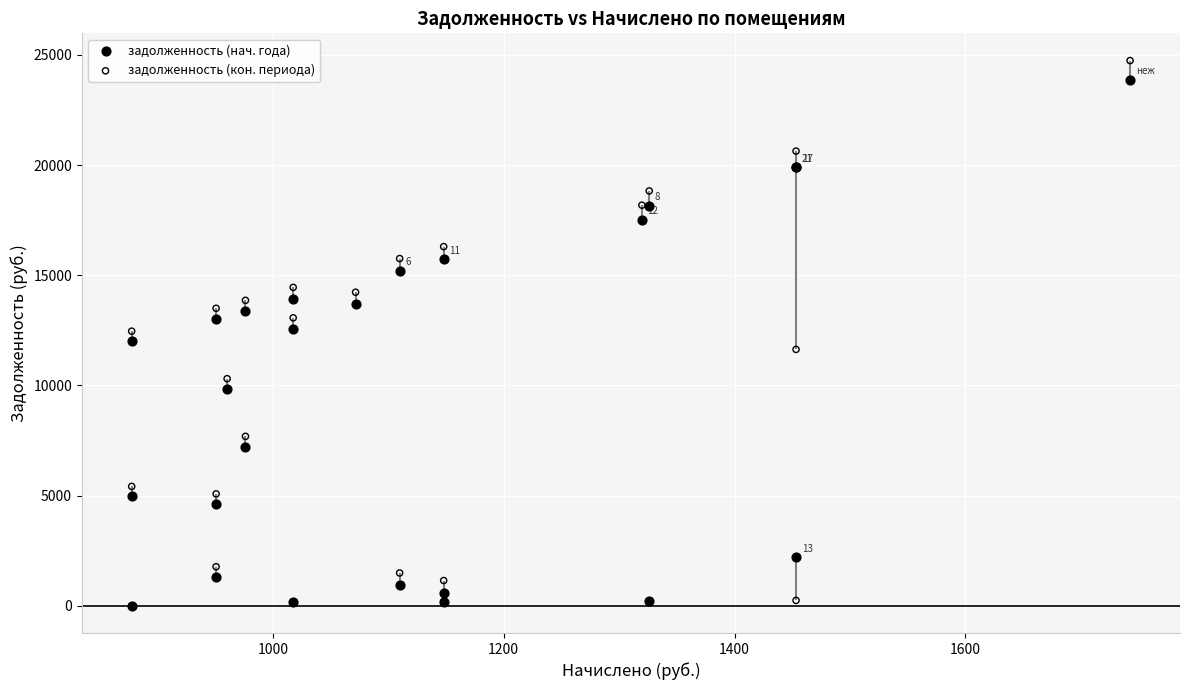

What are all the series names shown in the legend?

задолженность (нач. года), задолженность (кон. периода)